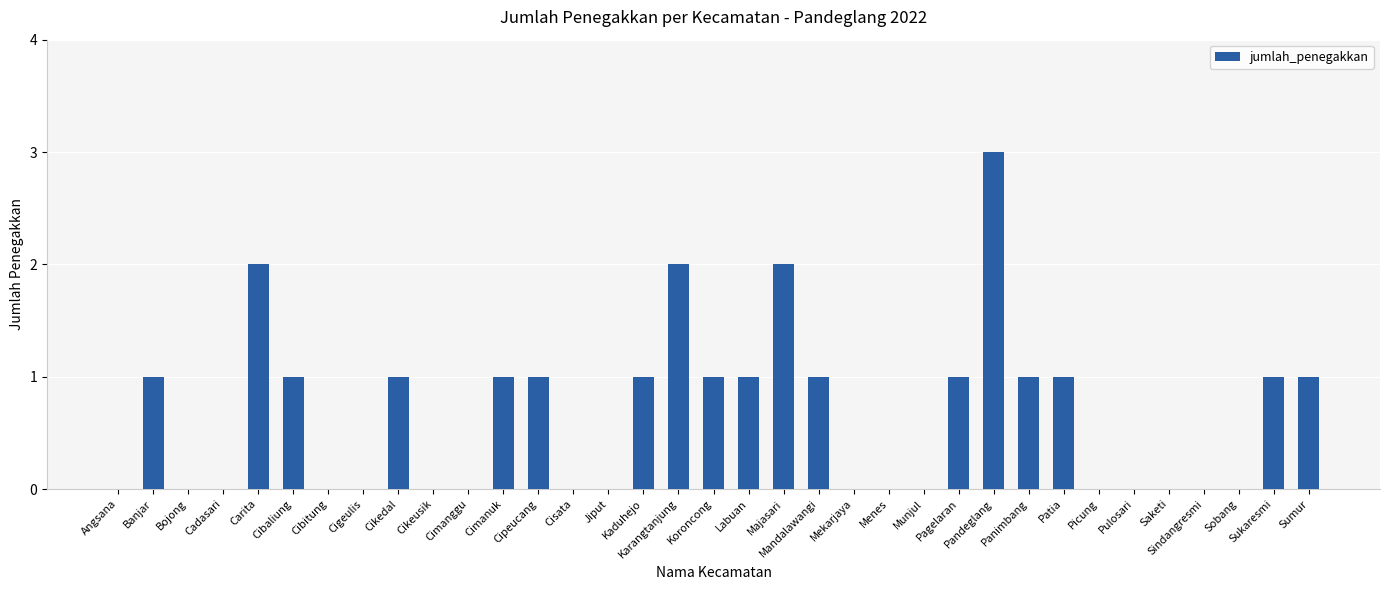

What is the sum of all values?

23